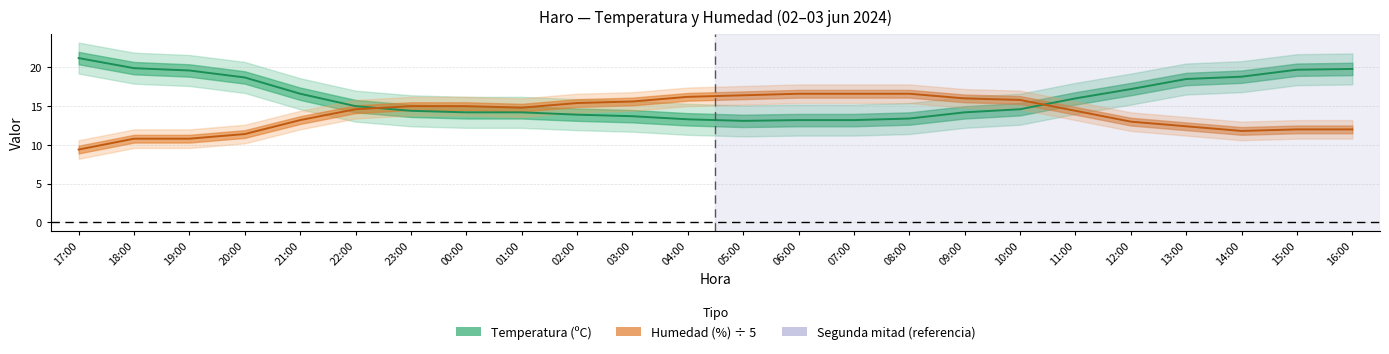

How many values in the Temperatura (ºC) series are below 15?

12